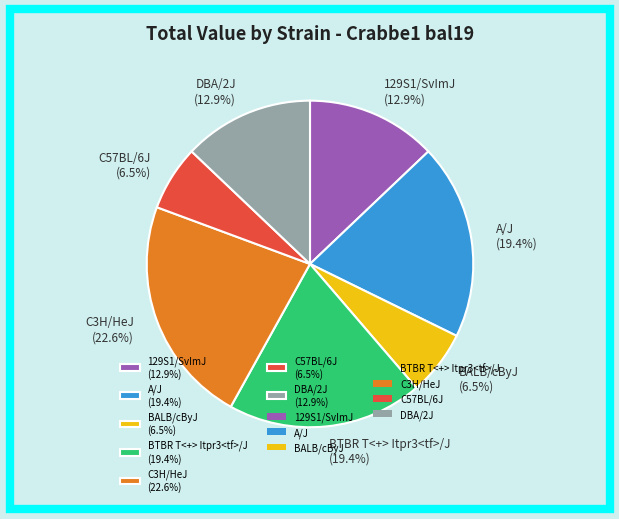

Which has a higher value, 129S1/SvImJ (12.9%) or C3H/HeJ (22.6%)?

C3H/HeJ (22.6%)